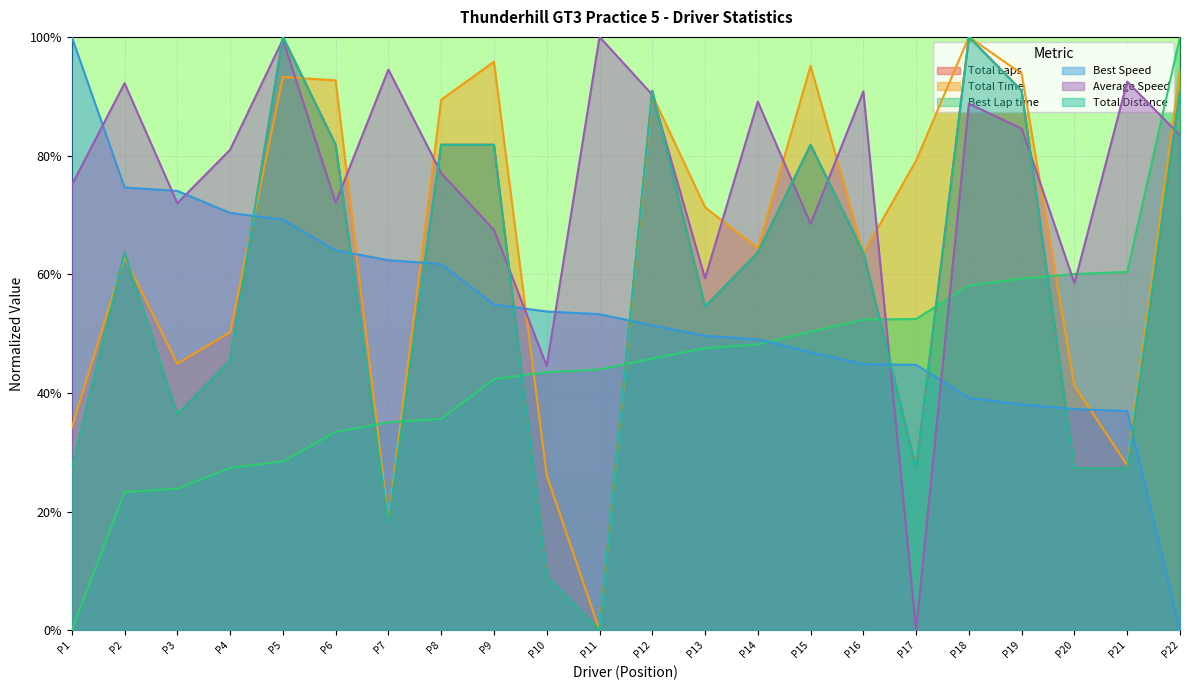

Reading left to right, extract all data points from this chart.

Total Laps: 27.3	63.6	36.4	45.5	100.0	81.8	18.2	81.8	81.8	9.1	0.0	90.9	54.5	63.6	81.8	63.6	27.3	100.0	90.9	27.3	27.3	90.9
Total Time: 34.1	62.8	44.9	50.2	93.2	92.7	18.5	89.4	95.8	26.1	0.0	90.2	71.3	64.4	95.1	63.5	79.2	100.0	93.8	41.2	27.8	94.5
Best Lap time: 0.0	23.3	23.8	27.4	28.4	33.4	35.0	35.6	42.3	43.5	43.9	45.8	47.5	48.2	50.3	52.3	52.4	58.1	59.3	60.0	60.4	100.0
Best Speed: 100.0	74.6	74.0	70.3	69.2	64.0	62.4	61.7	54.9	53.7	53.3	51.4	49.6	49.0	46.9	44.8	44.7	39.2	38.0	37.3	36.9	0.0
Average Speed: 75.0	92.2	72.0	81.0	99.6	72.1	94.5	77.0	67.5	44.5	100.0	90.3	59.3	89.1	68.5	90.8	0.0	88.7	84.5	58.5	92.5	83.4
Total Distance: 27.3	63.6	36.4	45.5	100.0	81.8	18.2	81.8	81.8	9.1	0.0	90.9	54.5	63.6	81.8	63.6	27.3	100.0	90.9	27.3	27.3	90.9